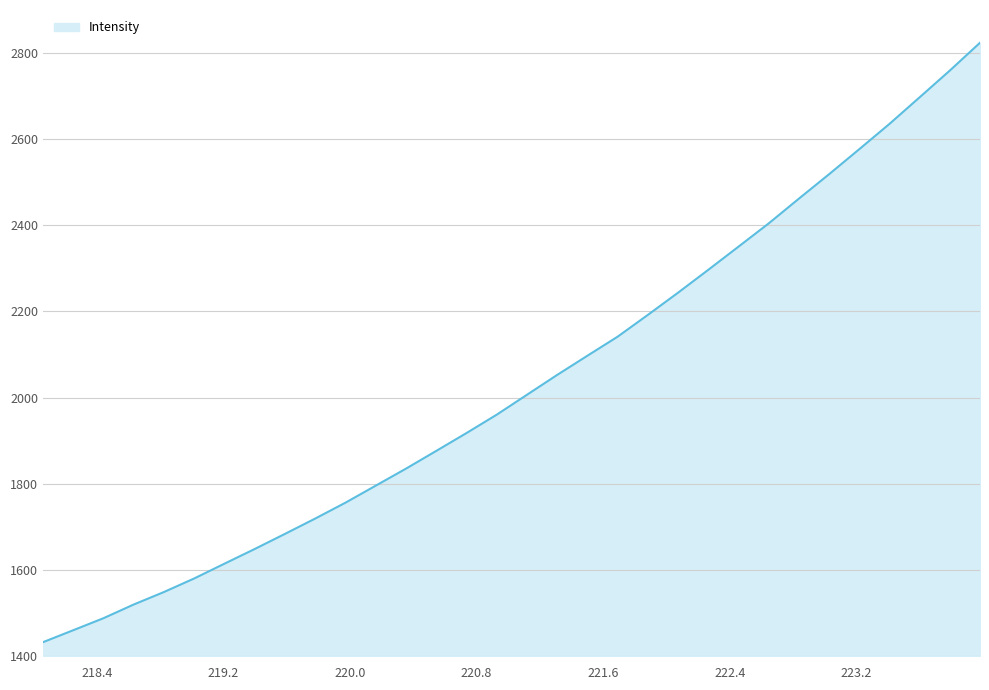

What is the smallest value displayed?

1431.7